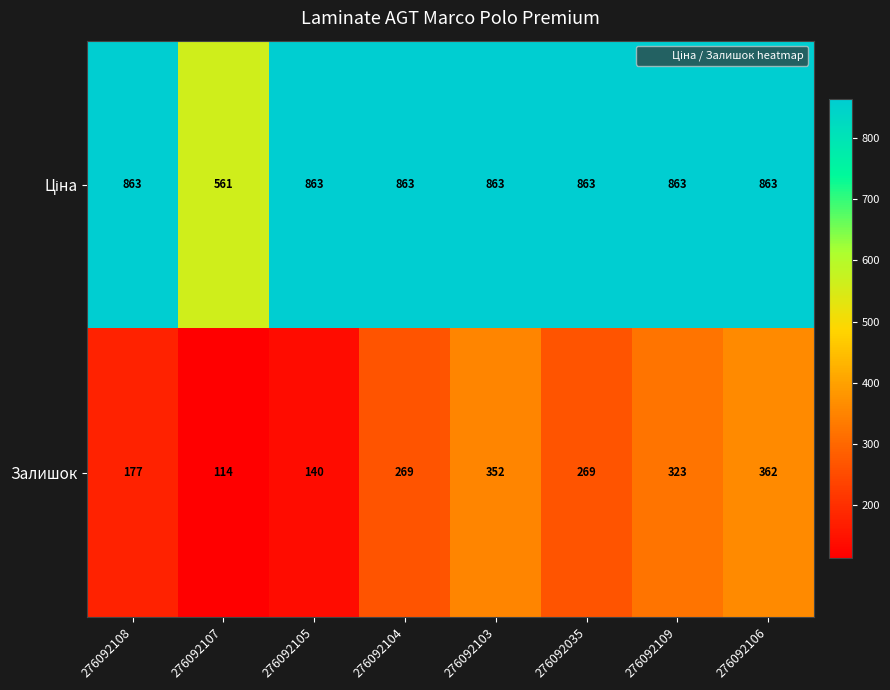

What is the difference between the maximum and minimum values in the Залишок series?

248